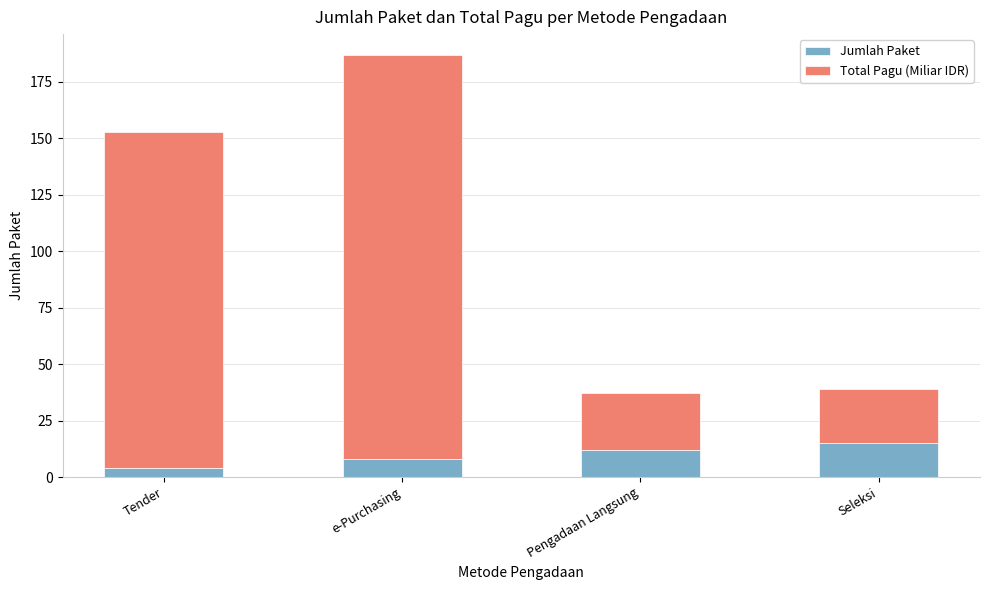

At which label does Jumlah Paket reach its minimum?

Tender